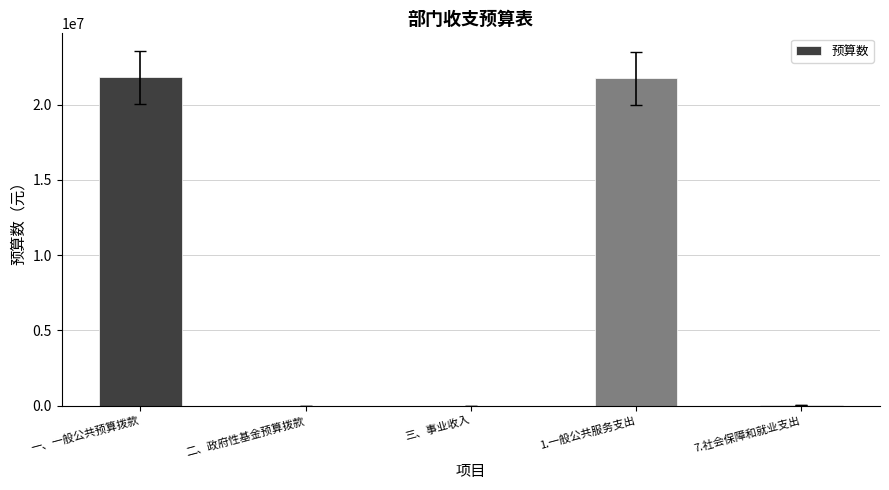

Between 7.社会保障和就业支出 and 一、一般公共预算拨款, which is larger?

一、一般公共预算拨款